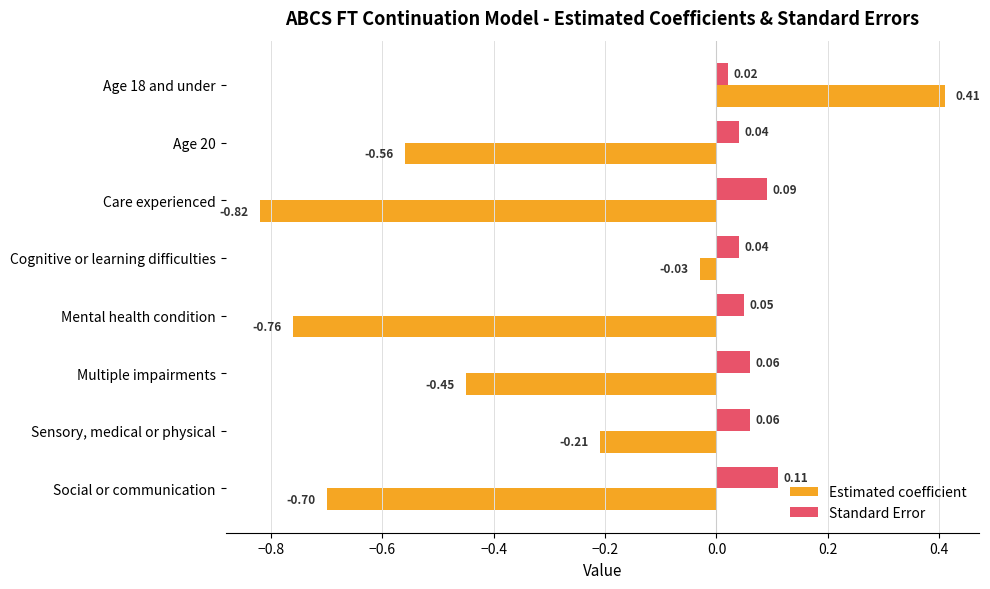

Is the value of Estimated coefficient at Care experienced greater than the value of Standard Error at Care experienced?

No